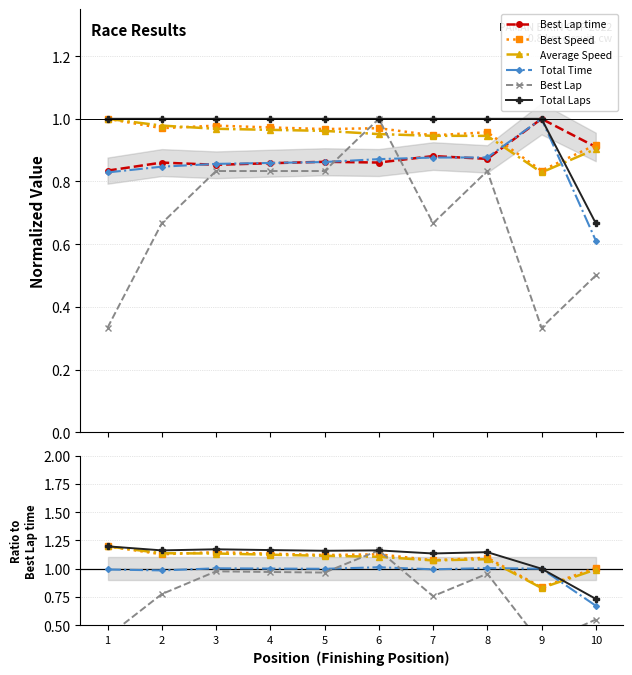

Which has a higher value, 3 or 8?

8